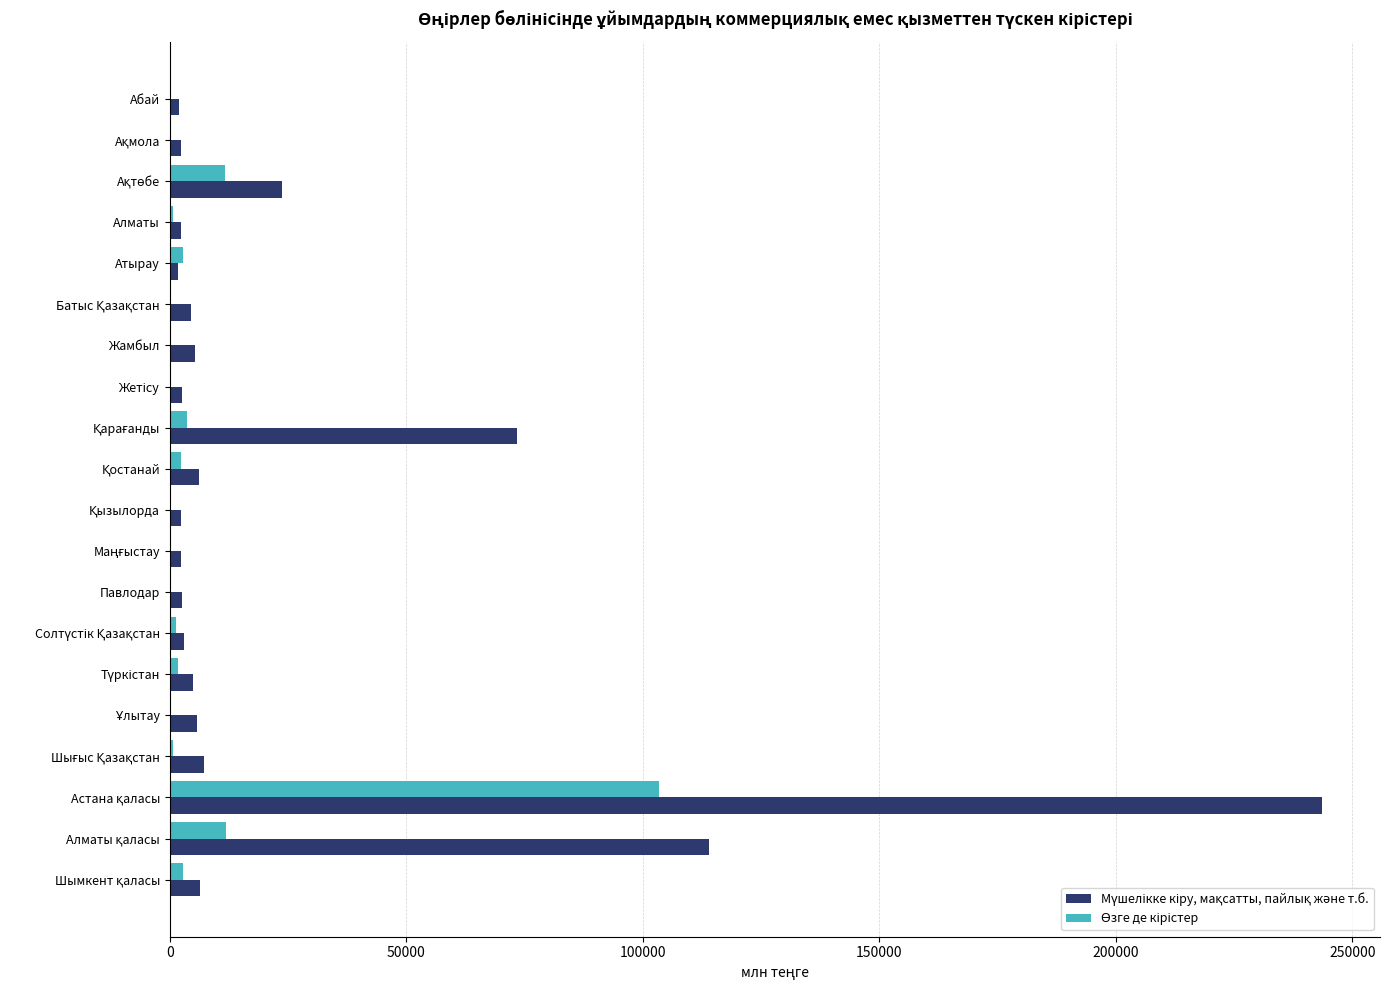

What is the greatest value displayed?

243643.3